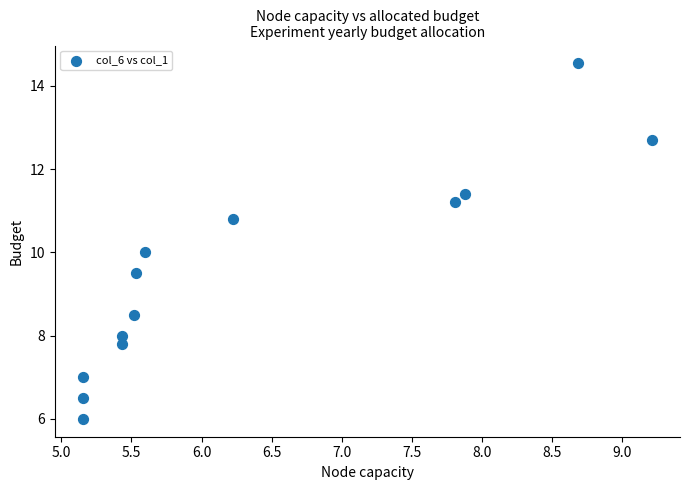

What is the range of Y values (max minus min)?

8.5